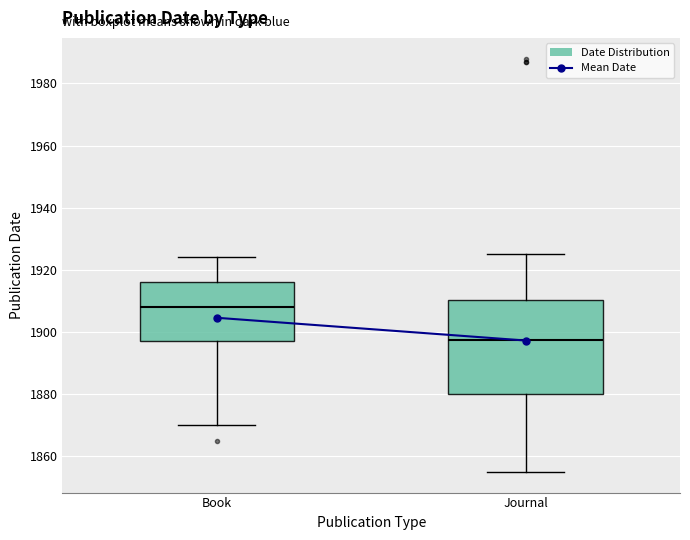

Where is the lower edge of the box for Journal on the y-axis? The values are not printed on the chart, so give them approximately, as read against the axis.

1880